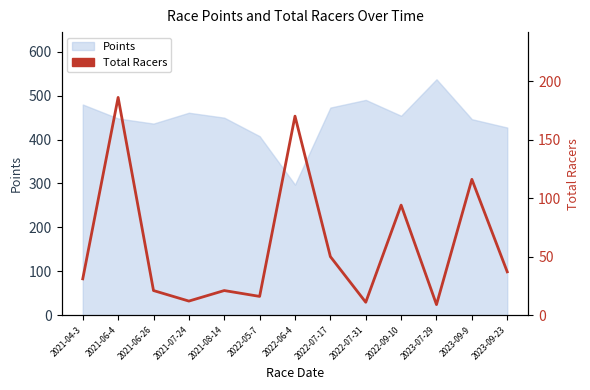

How many points are lower than both their immediate neighbors (excluding endpoints)?

4